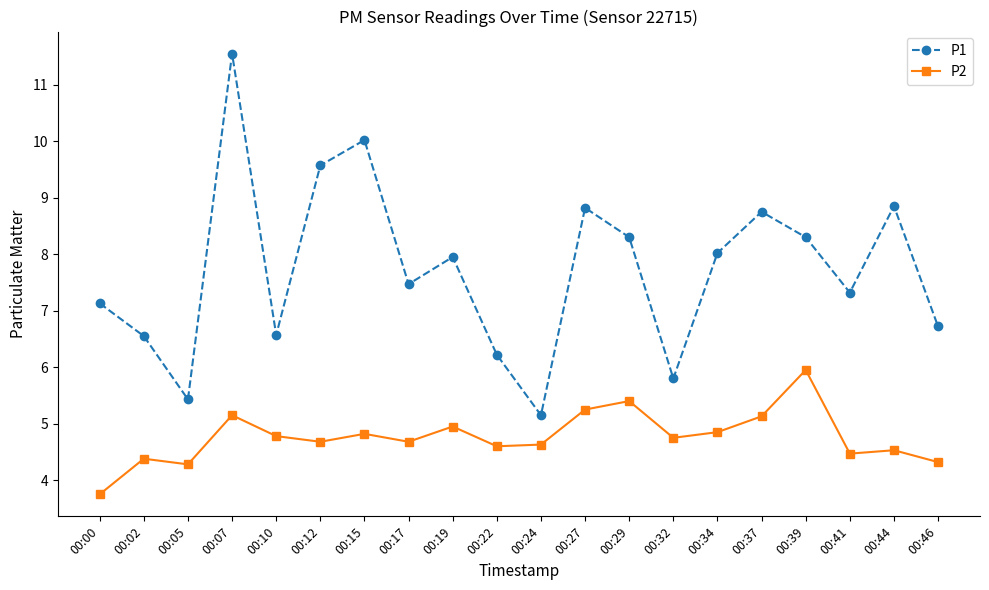

Where is the first local maximum for P1?

00:07